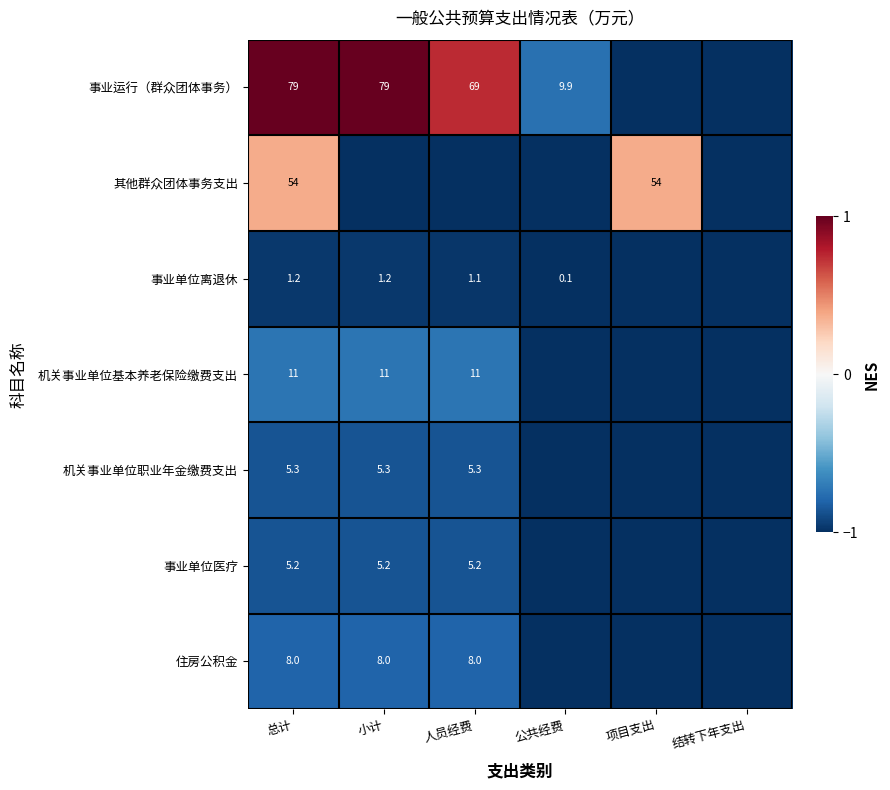

What is the spread (max minus min) of values at 总计?

77.8